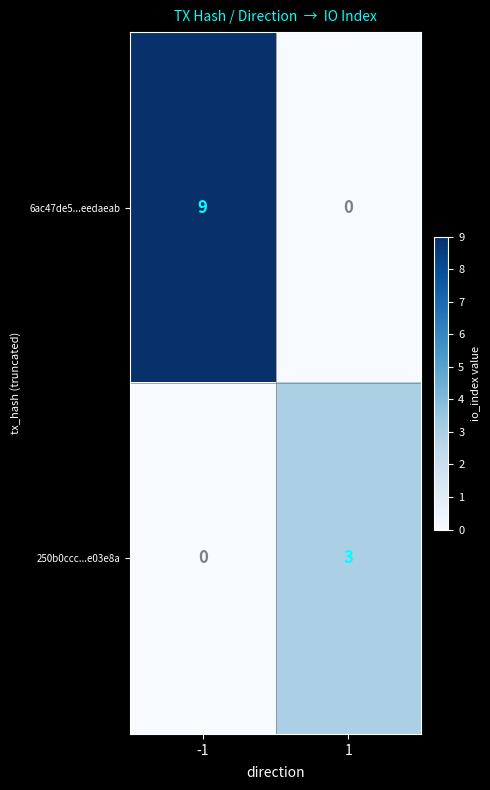

Rank the categories by 250b0ccc...e03e8a value from lowest to highest.

-1, 1